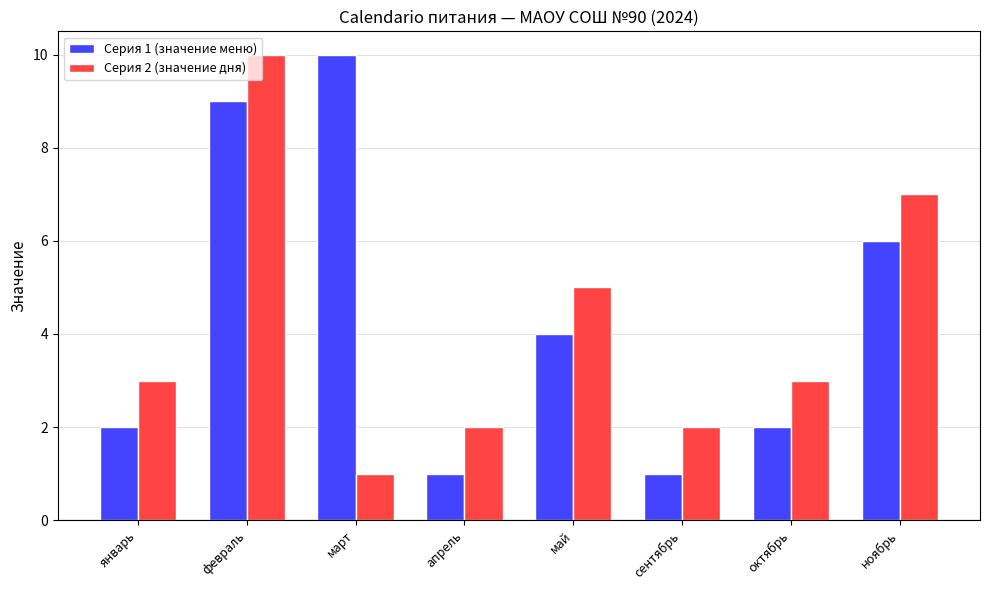

Which series has the largest total across all categories?

Серия 1 (значение меню)